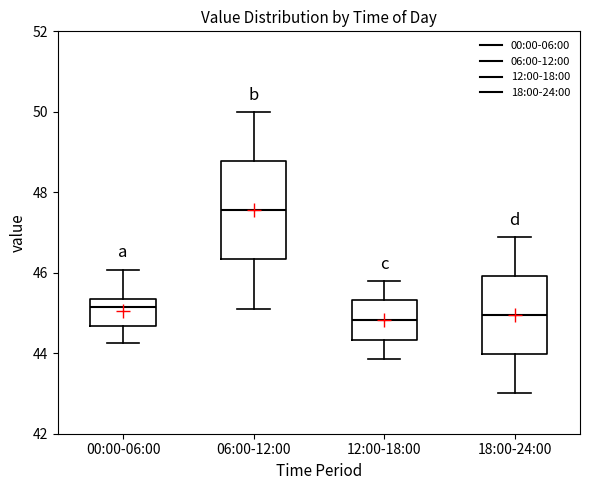

Where does the median line of the box for 18:00-24:00 sit on the y-axis? The values are not printed on the chart, so give them approximately, as read against the axis.

45.0